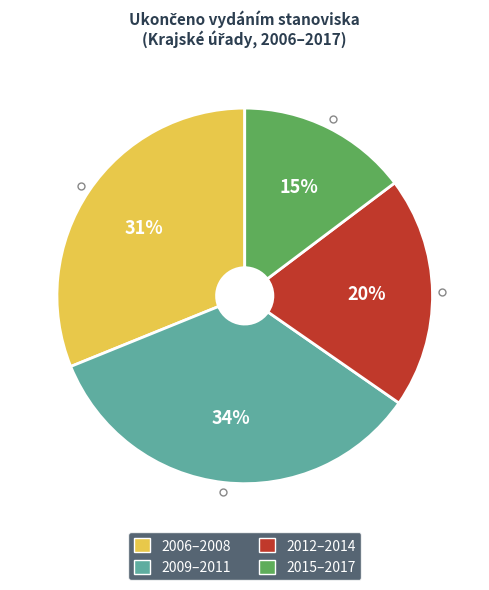

Does any single category account for the majority?

No